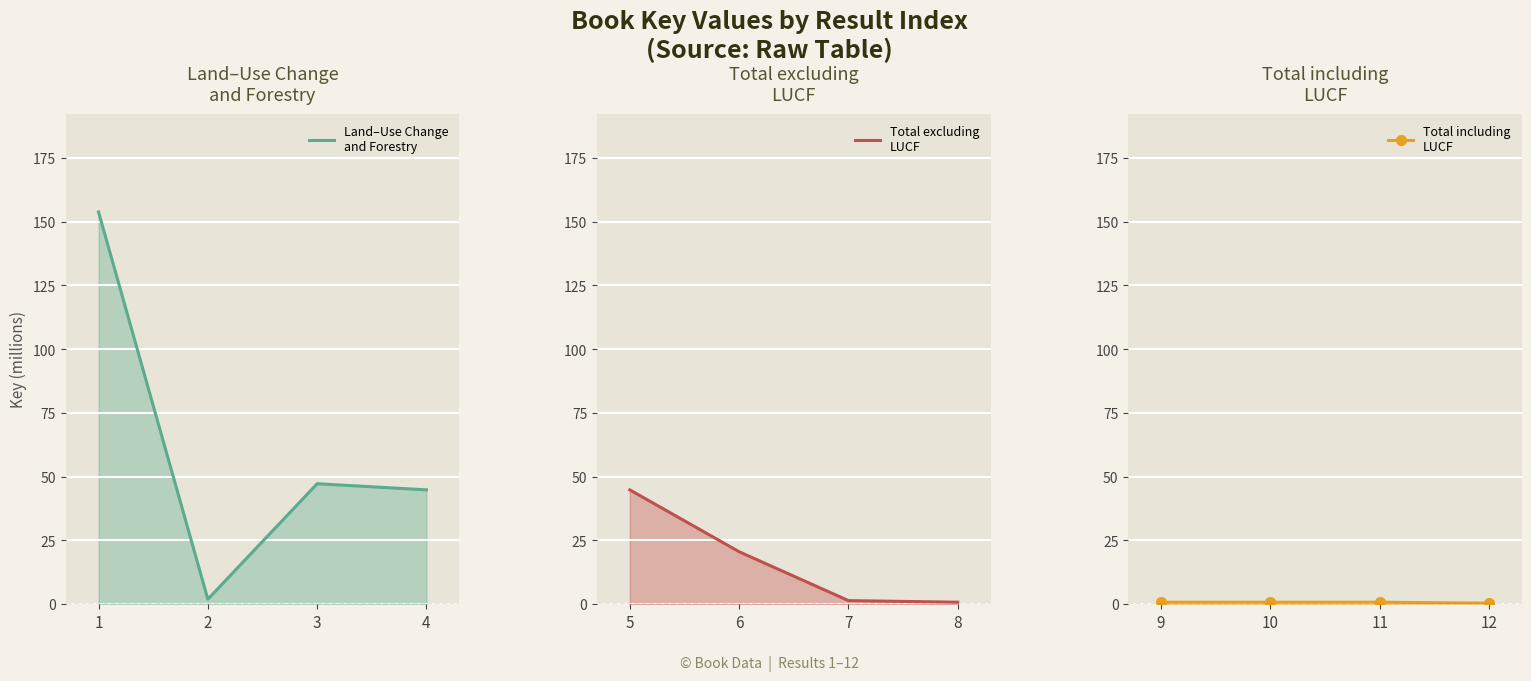

Is the value of Land–Use Change
and Forestry at 4 greater than the value of Total including
LUCF at 1?

Yes